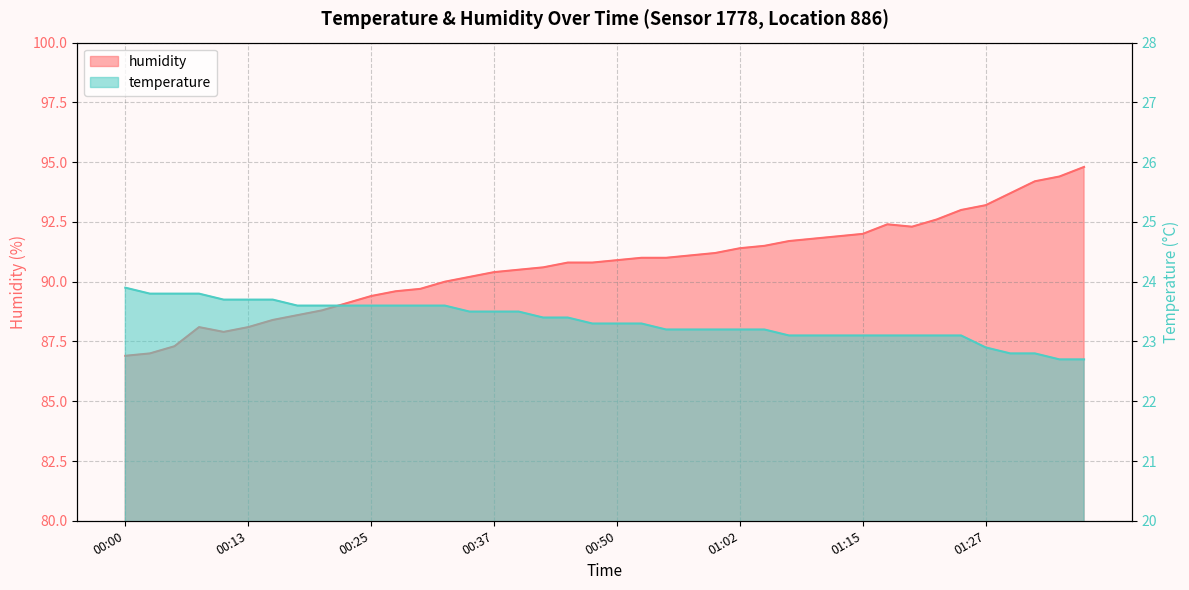

Is the value of humidity at 00:22 greater than the value of temperature at 00:08?

Yes